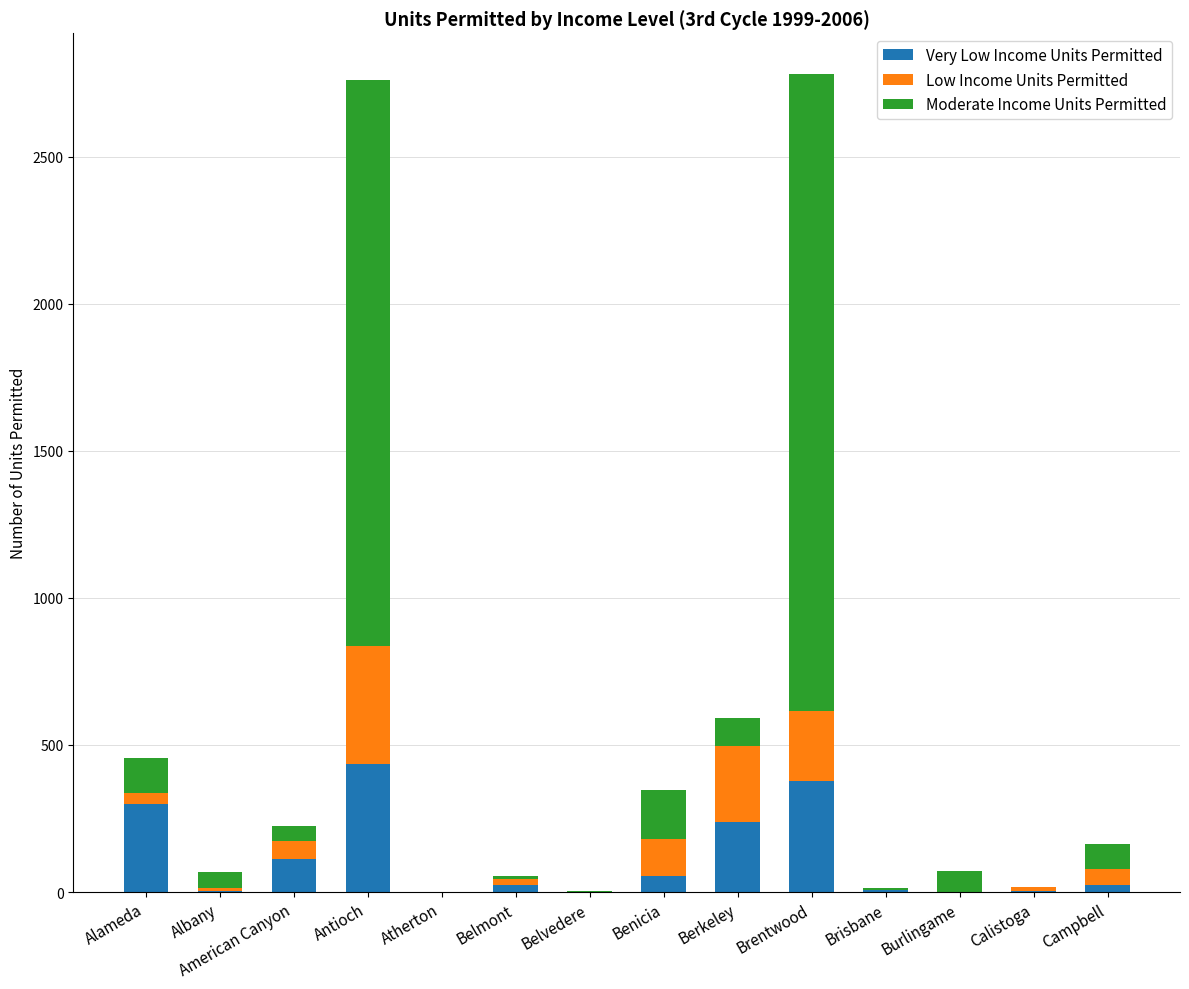

What is the total value across all series at Brentwood?

2780